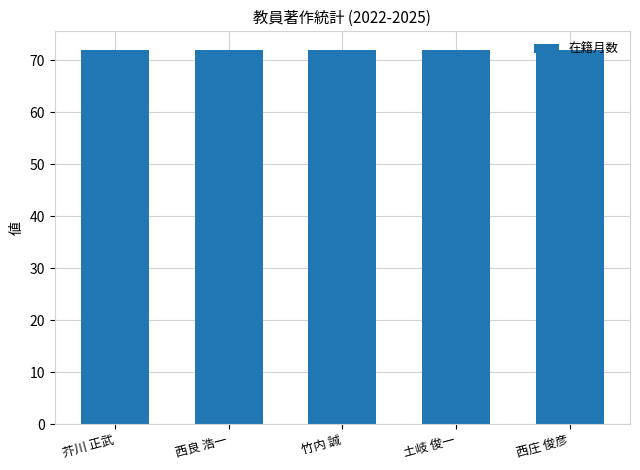

What is the label of the 3rd bar from the left?

竹内 誠